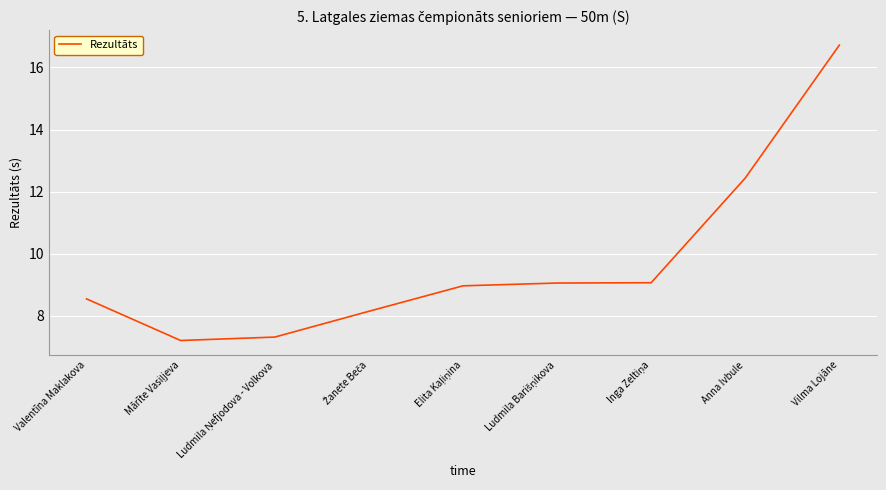

The chart shows a value of 16.7 at Vilma Lojāne. True or false?

True